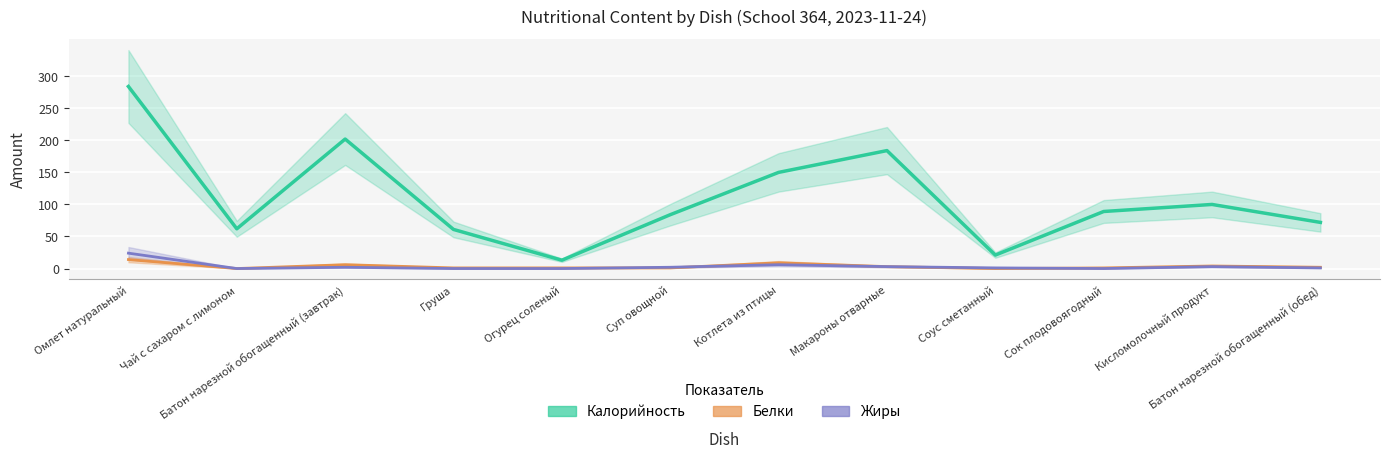

Where is the first local minimum for Жиры (estimate)?

Чай с сахаром с лимоном